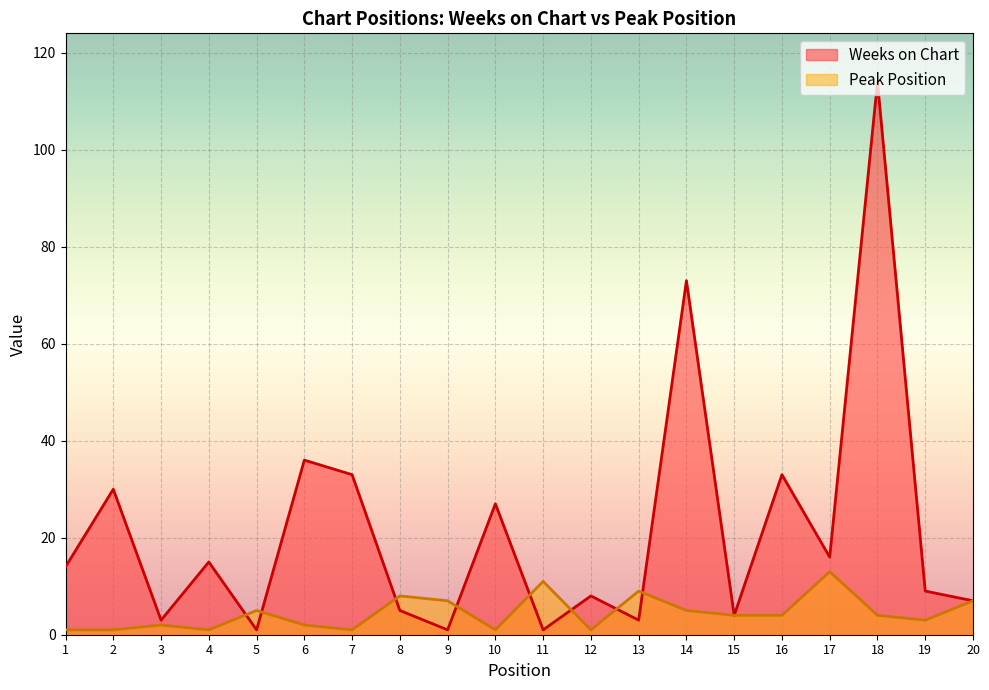

Where does the Weeks on Chart series first go above 14?

2